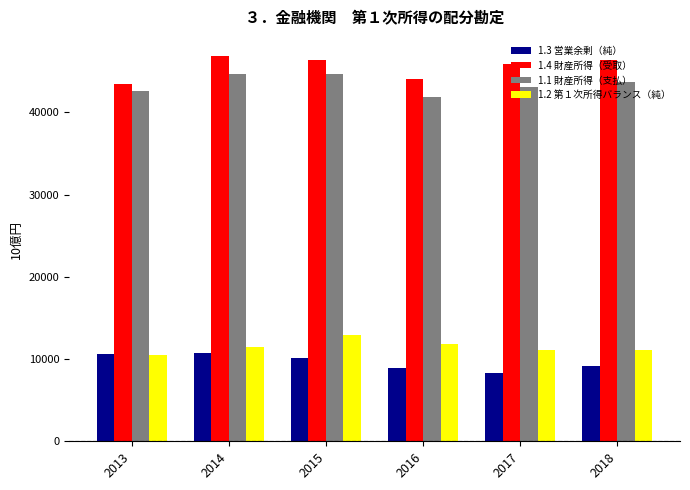

What value does the 1.4 財産所得（受取） series have at 2018?

46354.6